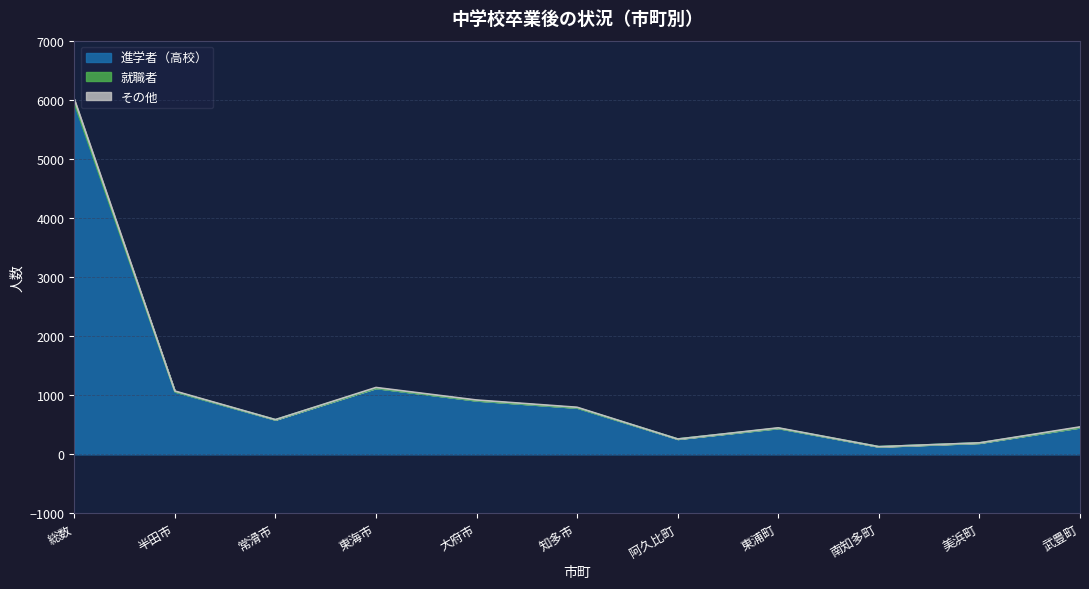

Is it true that 進学者（高校） equals 442 at 東浦町?

True